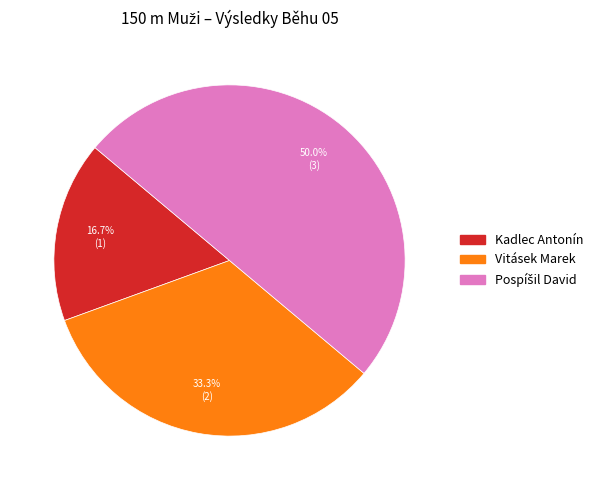

Which has a higher value, Kadlec Antonín or Vitásek Marek?

Vitásek Marek